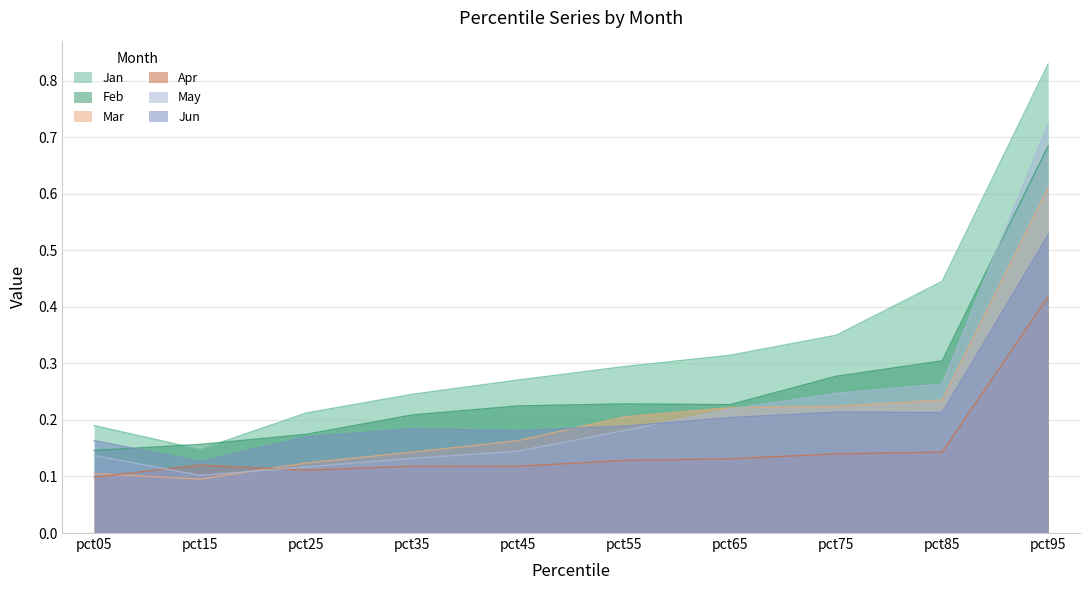

Which series has the largest range (max minus min)?

Jan